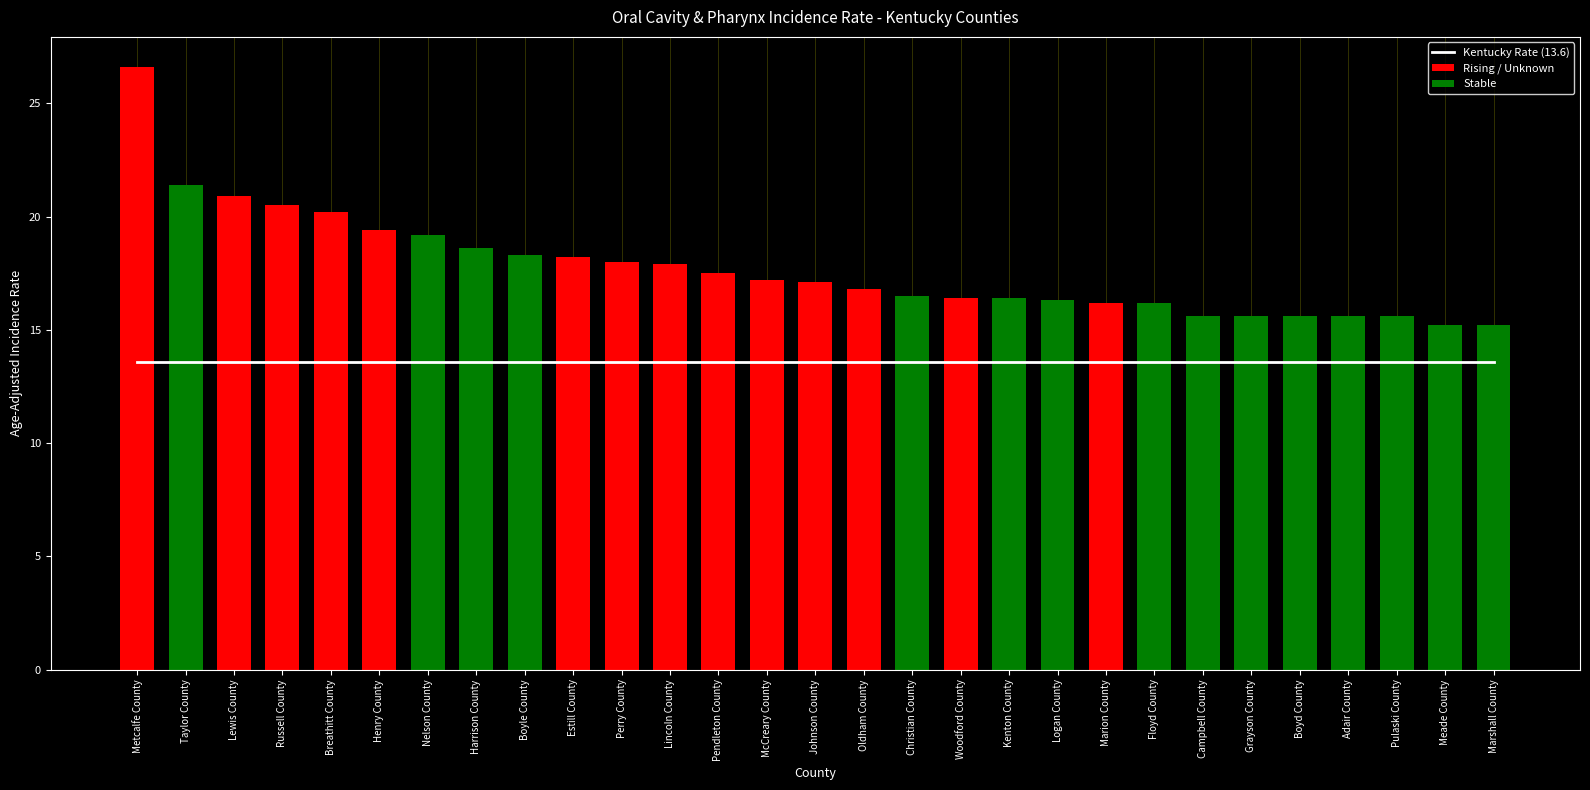

Approximately how many times larger is the value at Marshall County compared to Logan County?

0.9